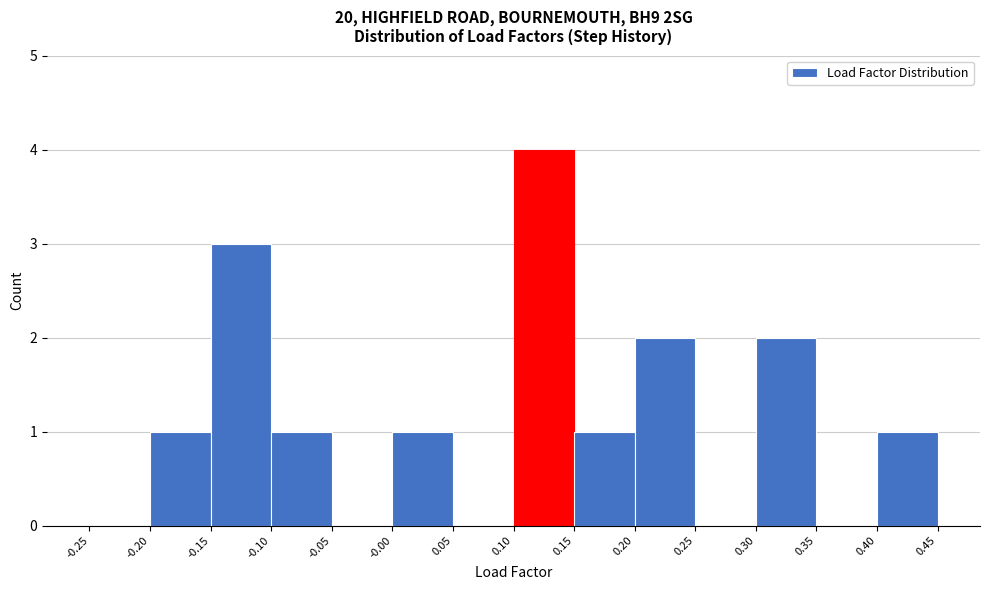

How tall is the bar that spans -0.20 to -0.15 on the x-axis? The values are not printed on the chart, so give them approximately, as read against the axis.

1